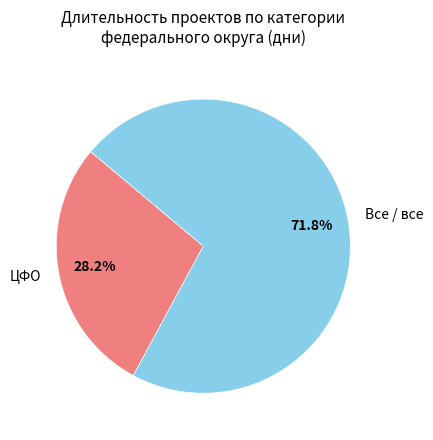

What is the ratio of the value at Все / все to the value at ЦФО?

2.5